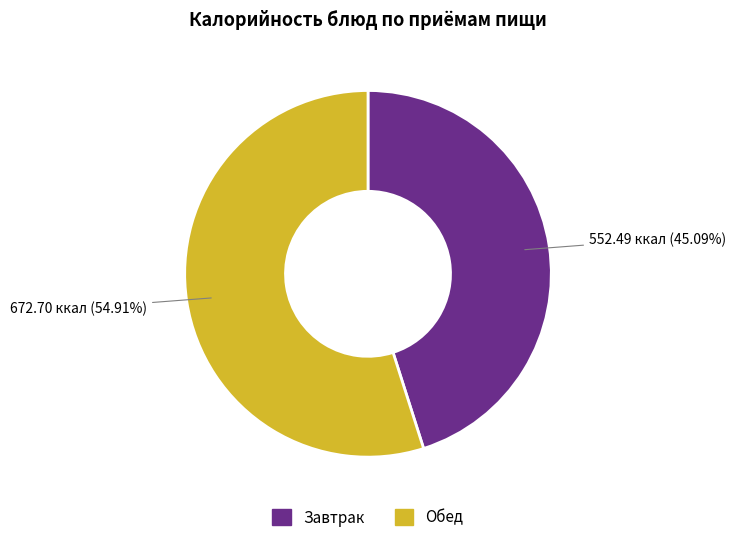

Is the sum of Завтрак and Обед greater than half?

Yes